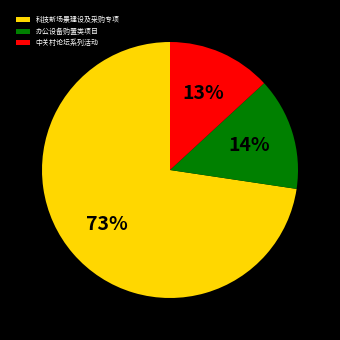

To the nearest percent, what is the combined percentage of 中关村论坛系列活动 and 科技新场景建设及采购专项?

86%